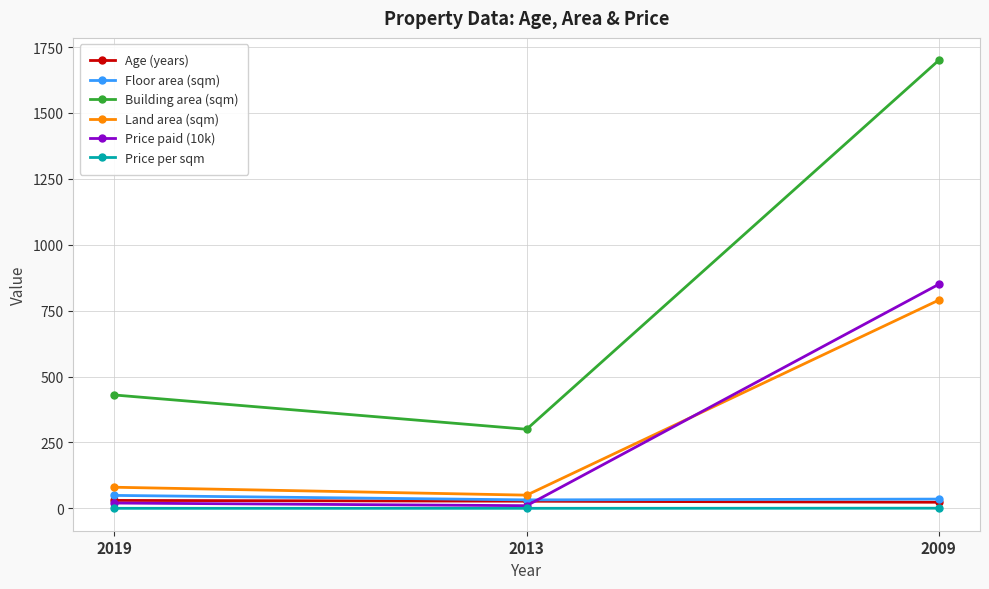

What are all the series names shown in the legend?

Age (years), Floor area (sqm), Building area (sqm), Land area (sqm), Price paid (10k), Price per sqm